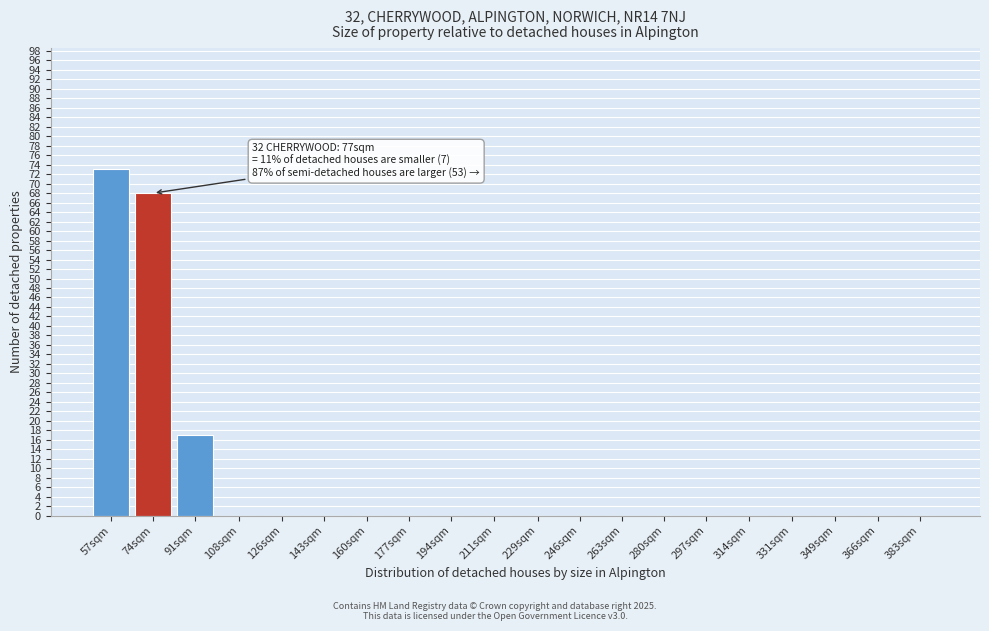

Reading left to right, extract all data points from this chart.

57sqm=73	74sqm=68	91sqm=17	108sqm=0	126sqm=0	143sqm=0	160sqm=0	177sqm=0	194sqm=0	211sqm=0	229sqm=0	246sqm=0	263sqm=0	280sqm=0	297sqm=0	314sqm=0	331sqm=0	349sqm=0	366sqm=0	383sqm=0